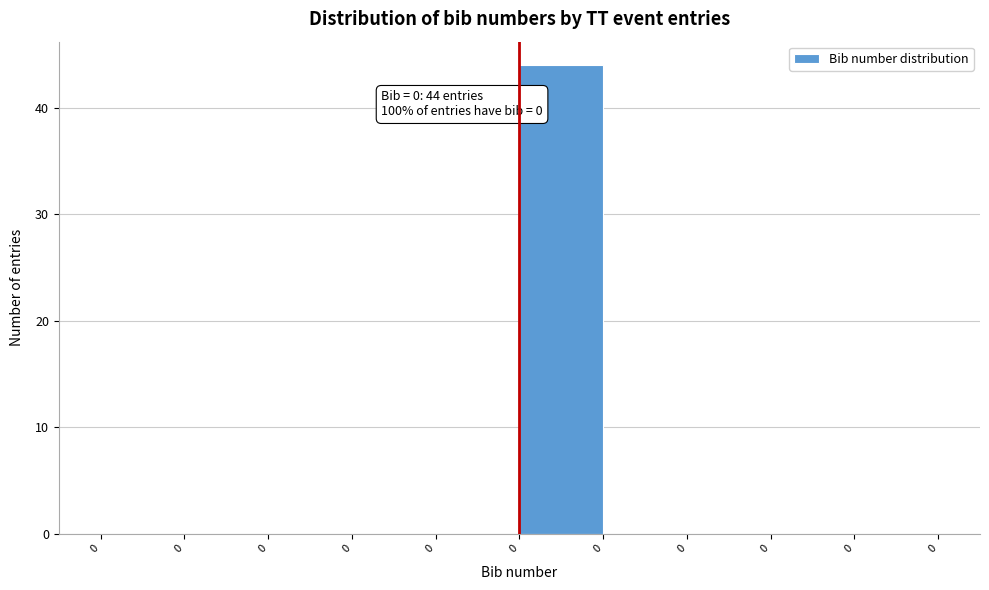

Are the bars horizontal?

No